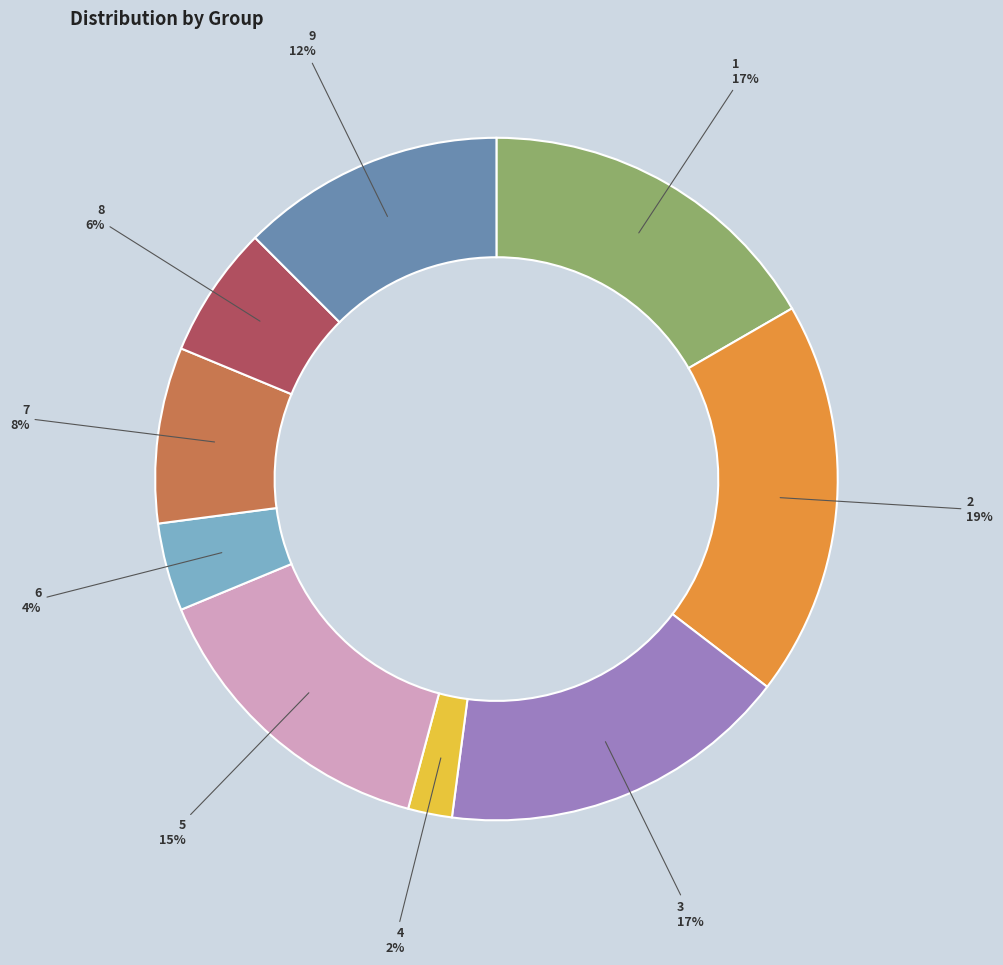

Which has a higher value, 6 or 2?

2